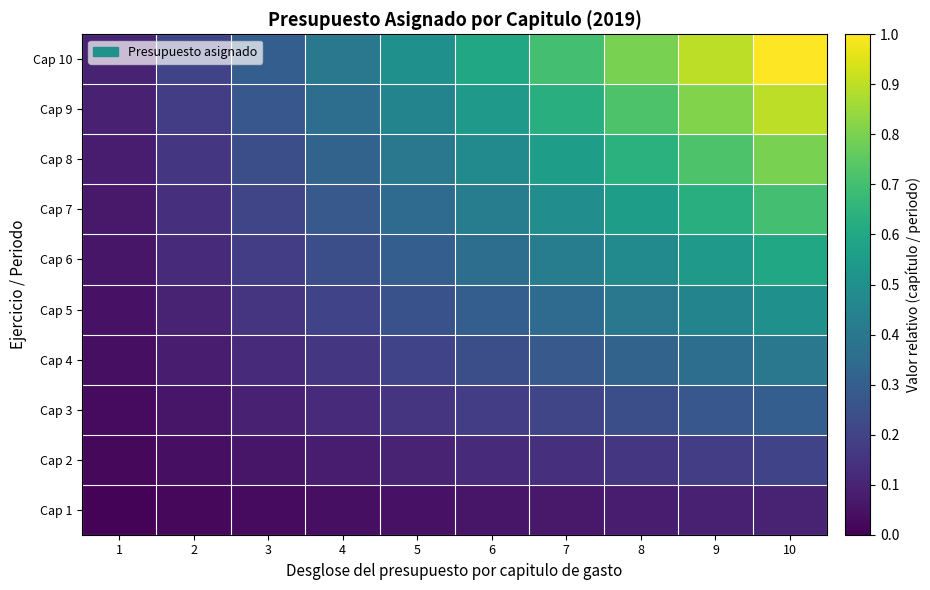

Which series has the widest spread of values?

Cap 10